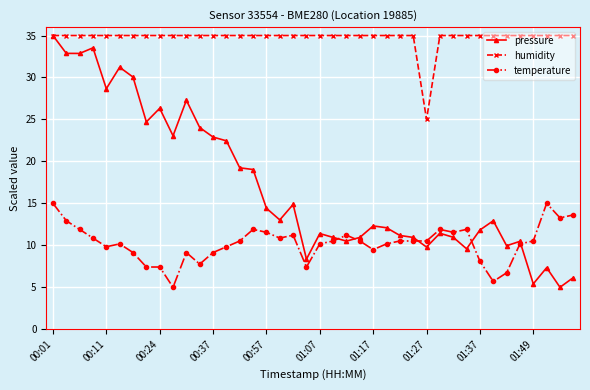

What is the sum of all pressure values?

685.1